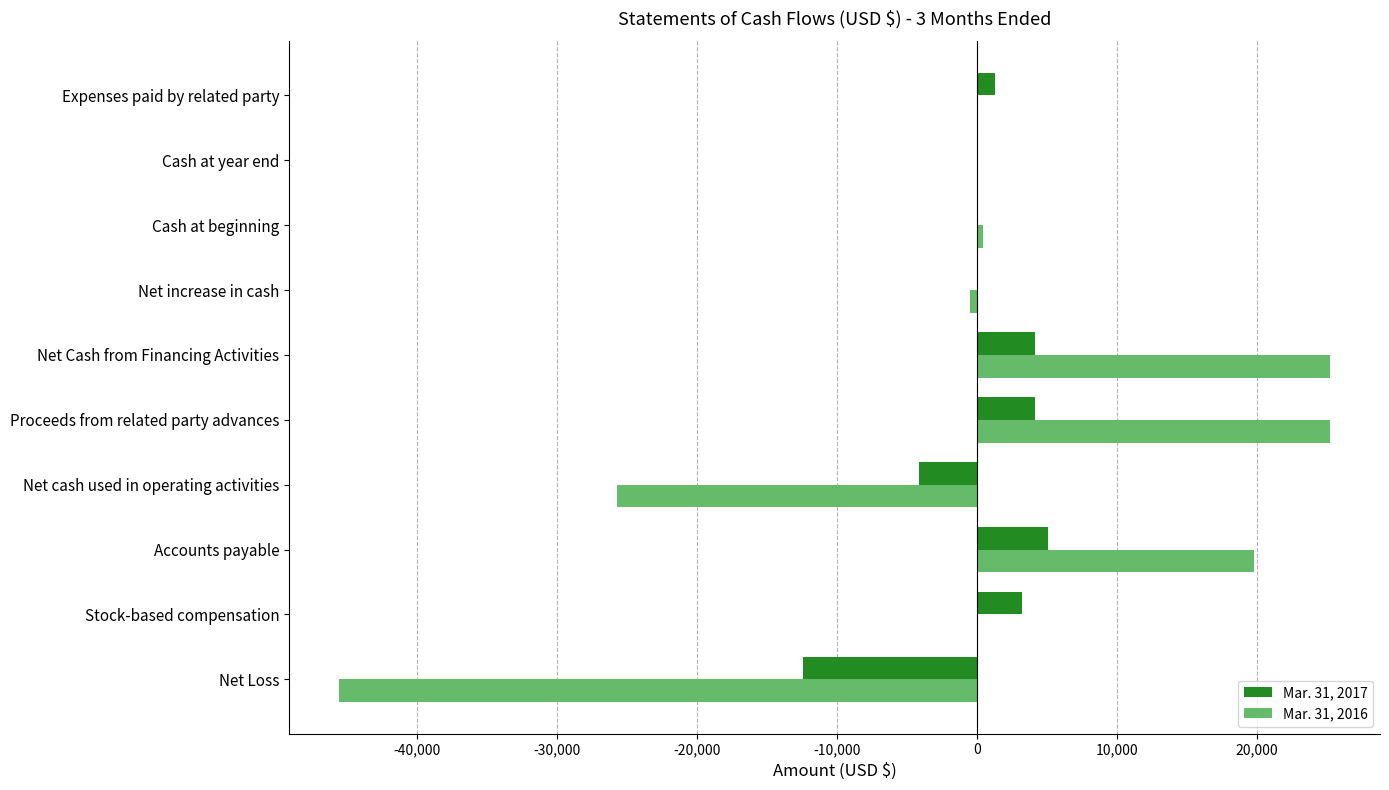

Which series has the largest range (max minus min)?

Mar. 31, 2016